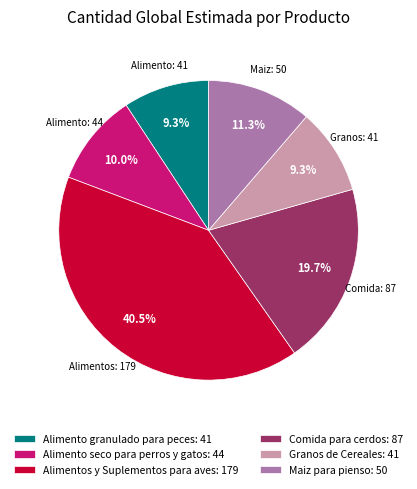

What percentage is the Maiz para pienso slice, to the nearest percent?

11%